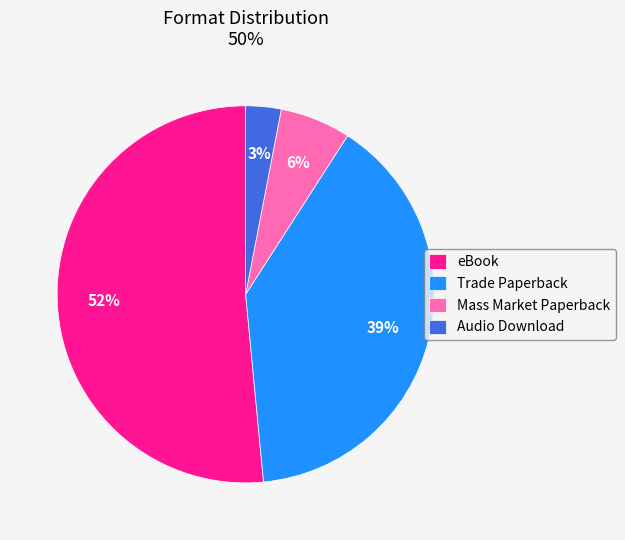

To the nearest percent, what is the difference between the Mass Market Paperback and Trade Paperback slice percentages?

33%